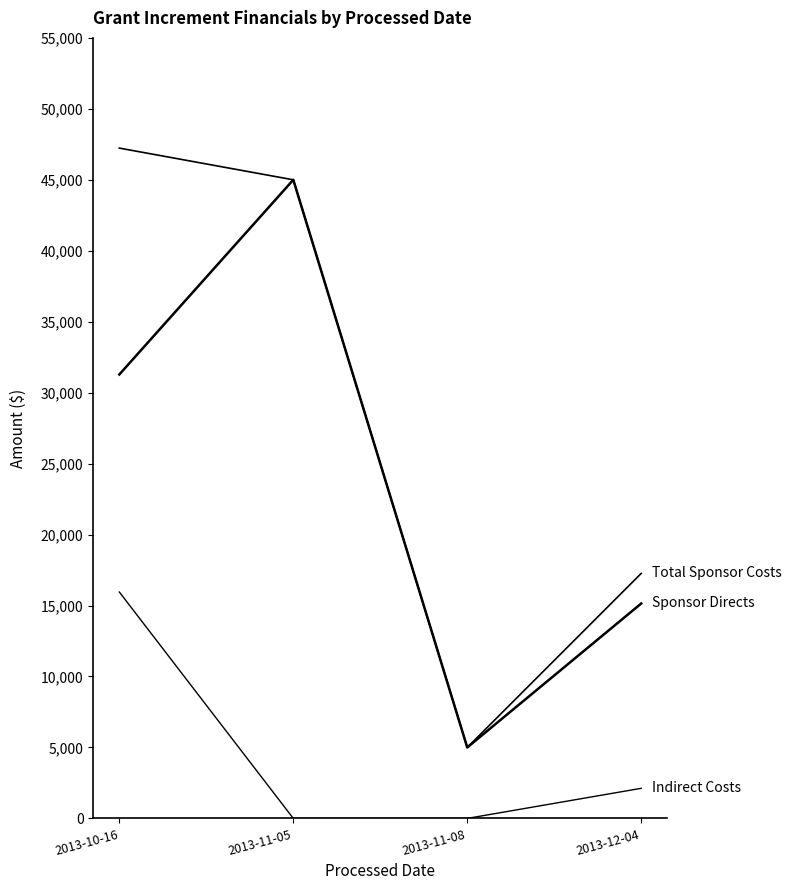

Does the chart have visible grid lines?

No